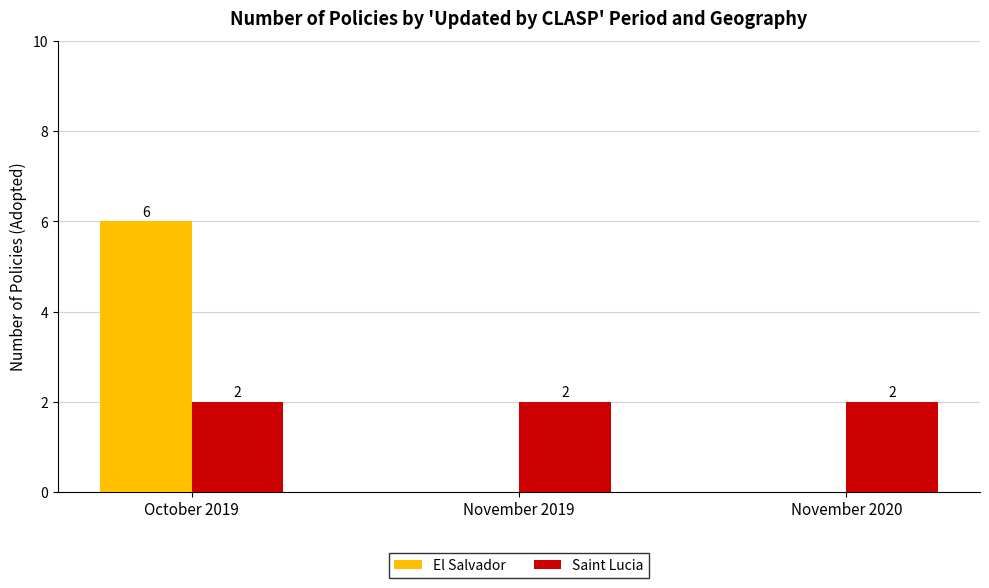

How many groups of bars are there?

3